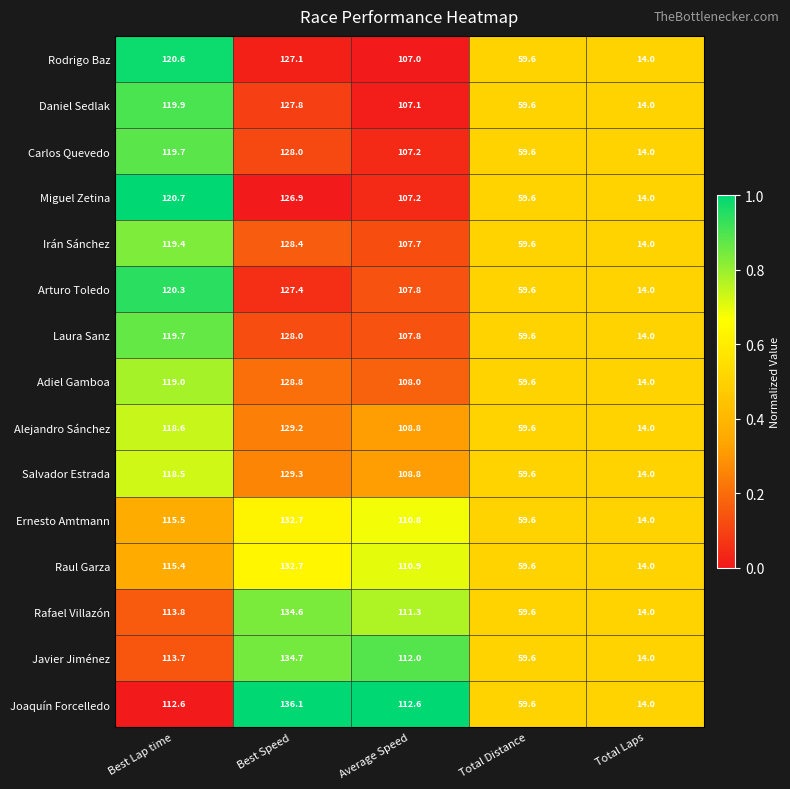

How many categories are shown in the chart?

5